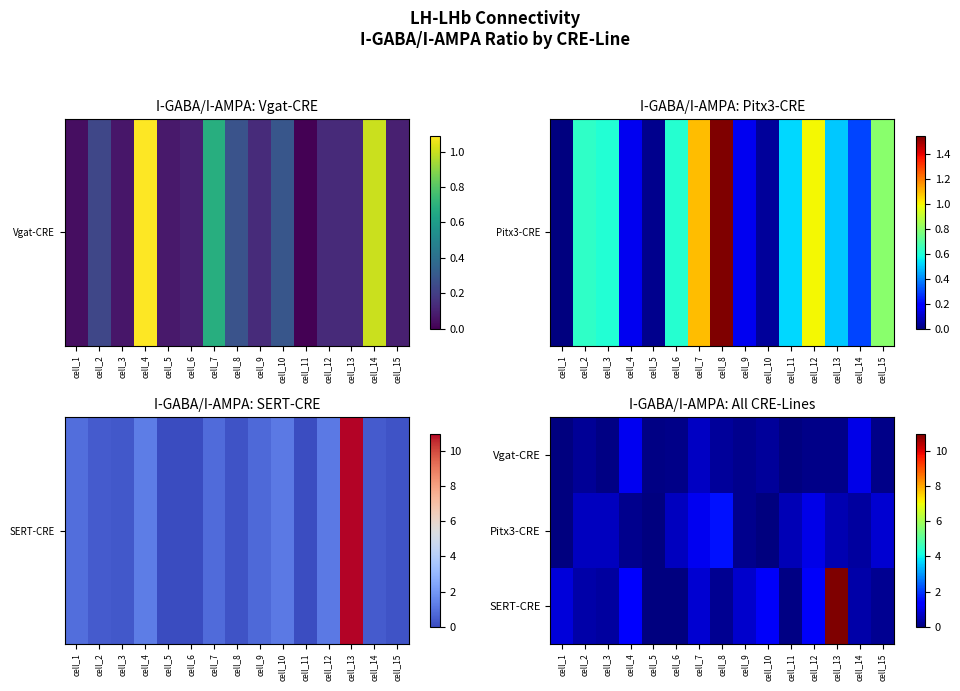

List the series in order of their peak value, highest first.

SERT-CRE, Pitx3-CRE, Vgat-CRE